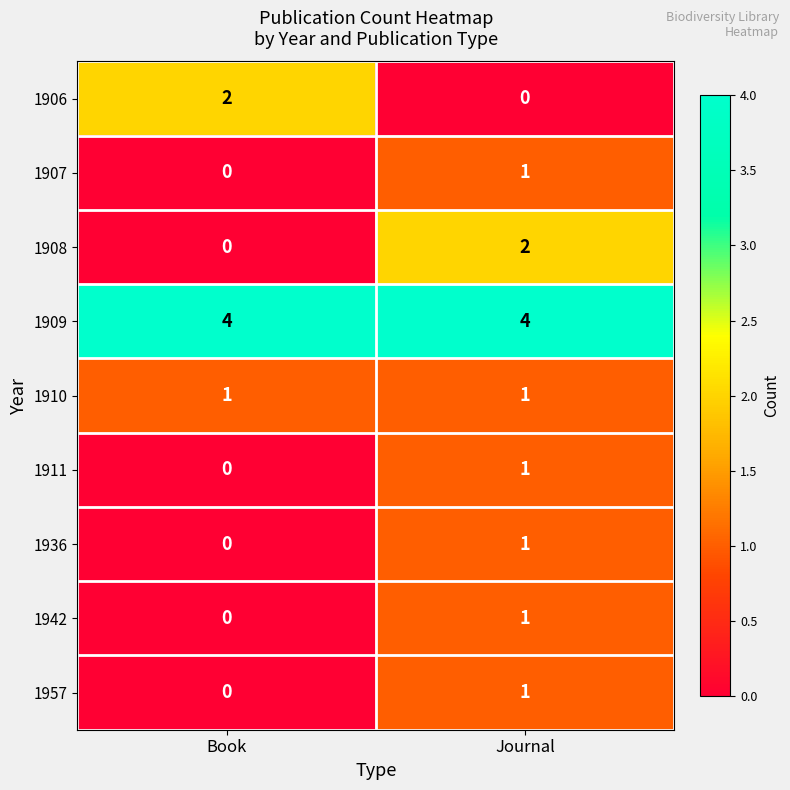

At how many categories does at least one series exceed 3?

2